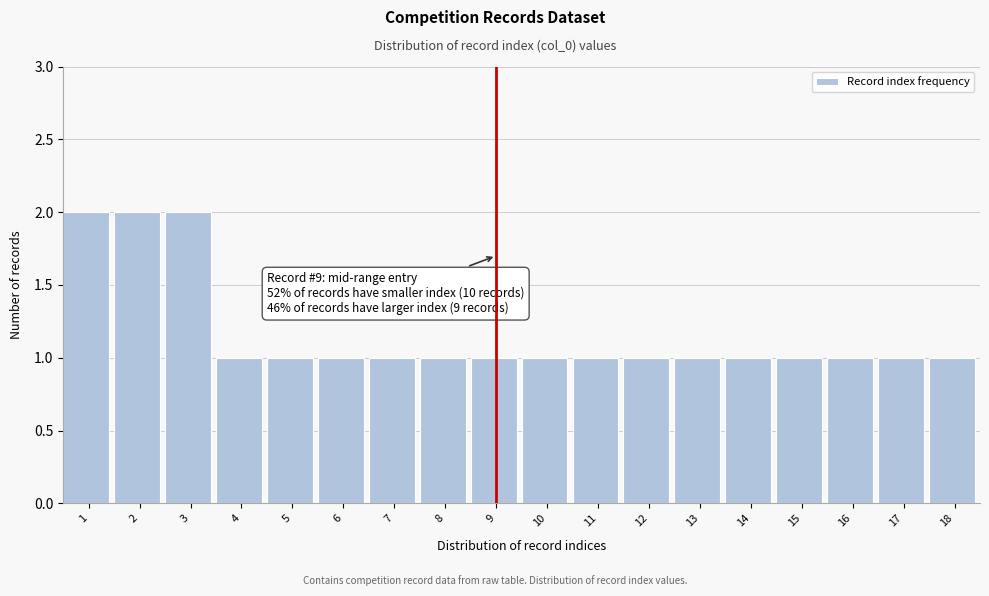

Reading left to right, extract all data points from this chart.

2	2	2	1	1	1	1	1	1	1	1	1	1	1	1	1	1	1